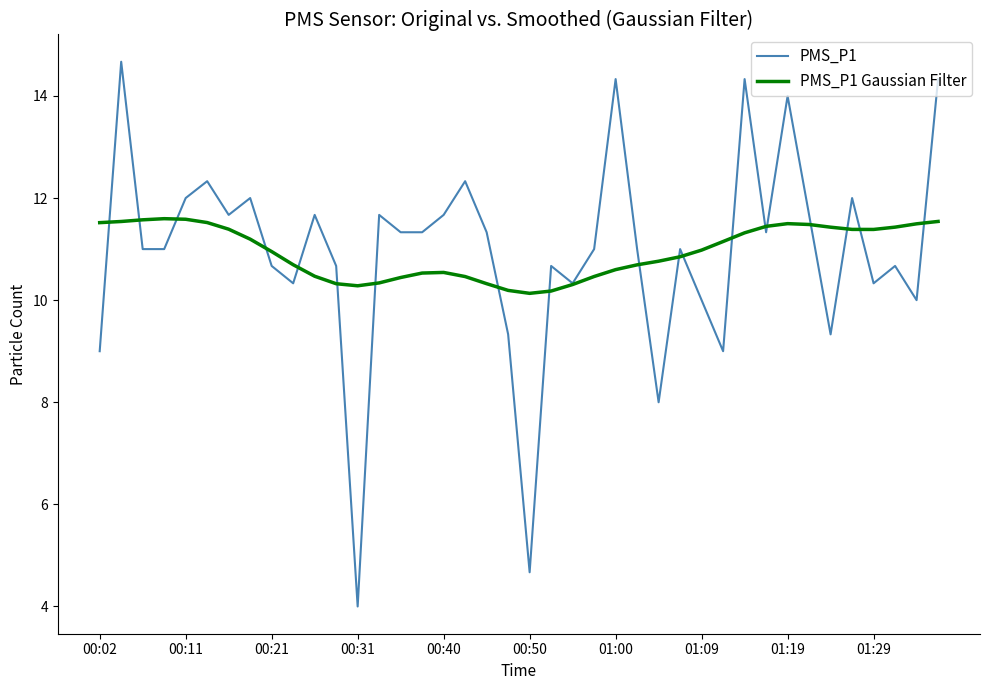

After their last crossing, which series has the higher values: PMS_P1 Gaussian Filter or PMS_P1?

PMS_P1